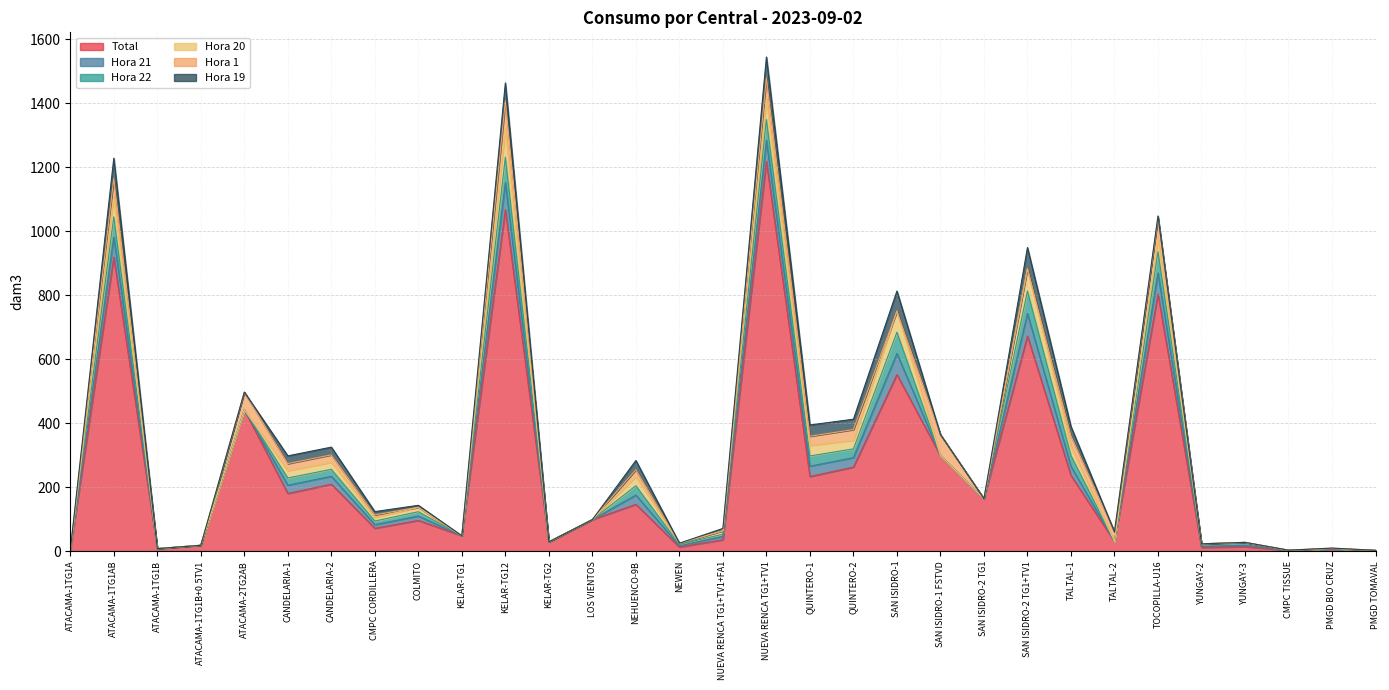

What is the label of the 22nd point from the right?

KELAR-TG1